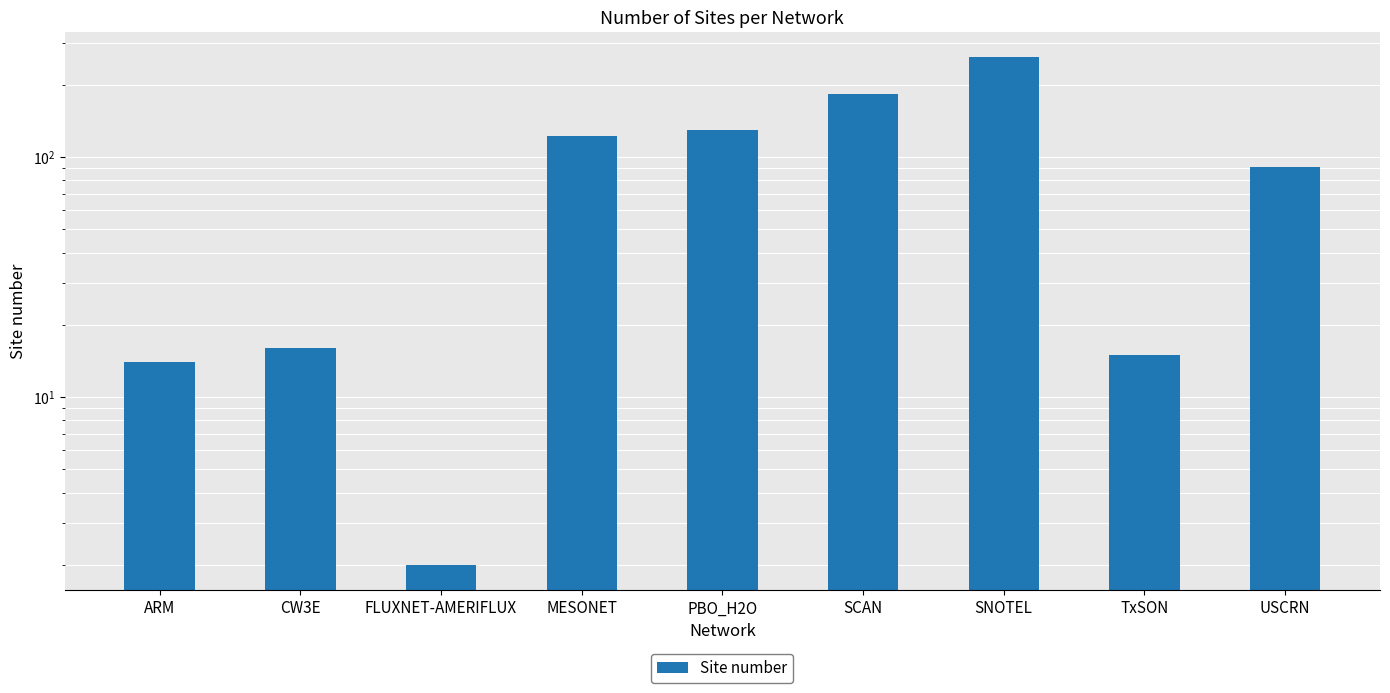

The chart shows a value of 261 at SNOTEL. True or false?

True